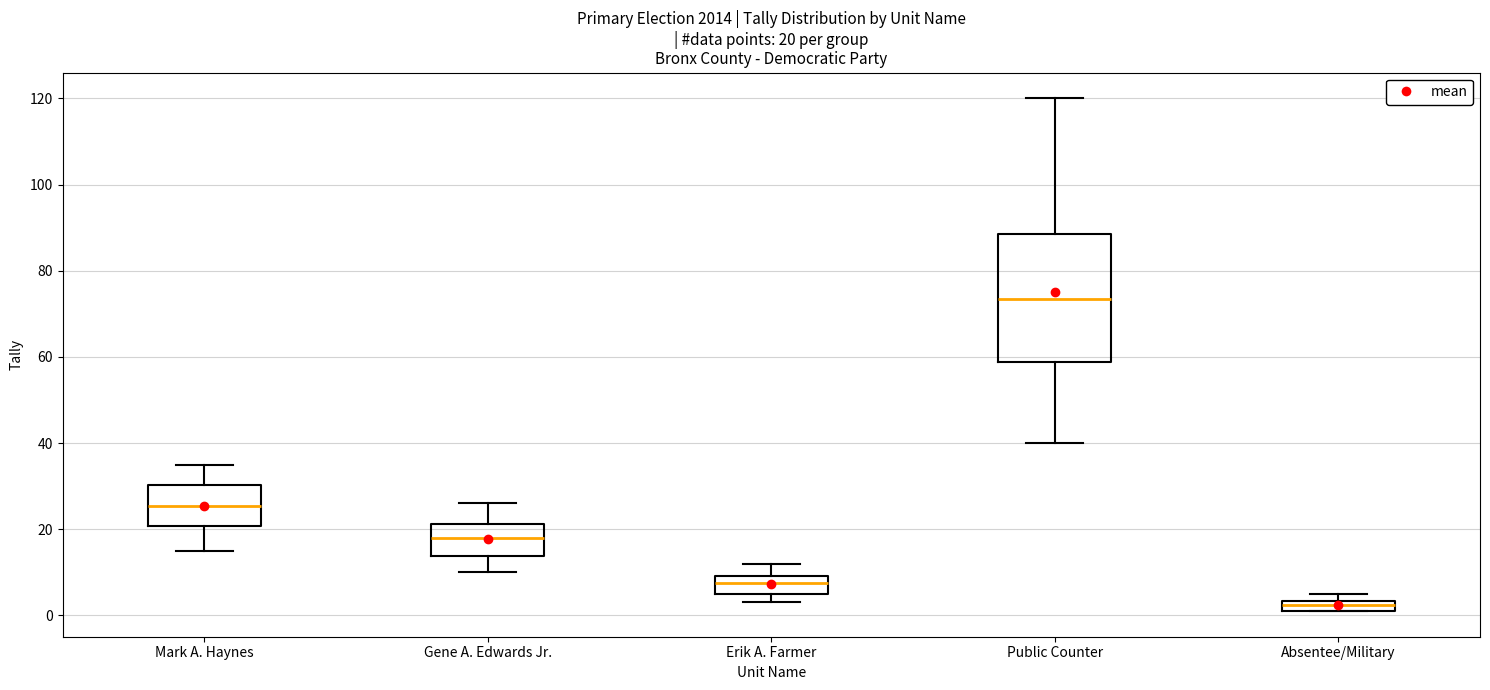

Which box's median line is the lowest?

Absentee/Military